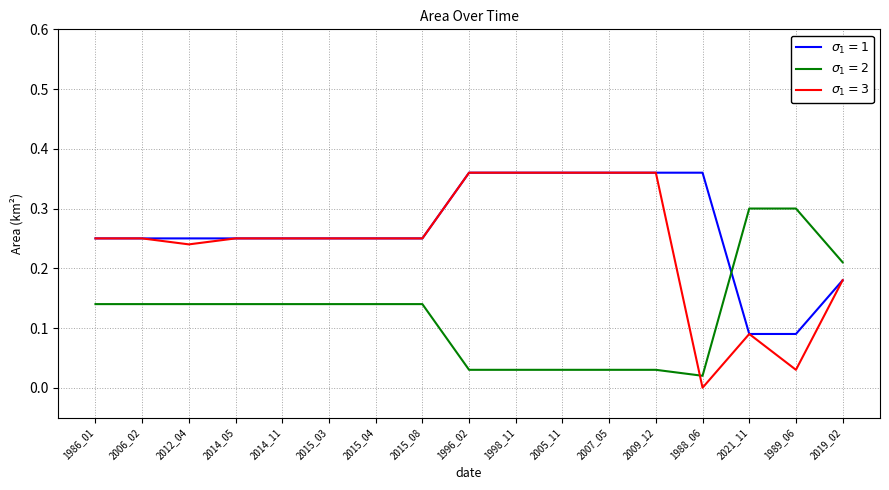

What is the total value across all series at 1996_02?

0.8